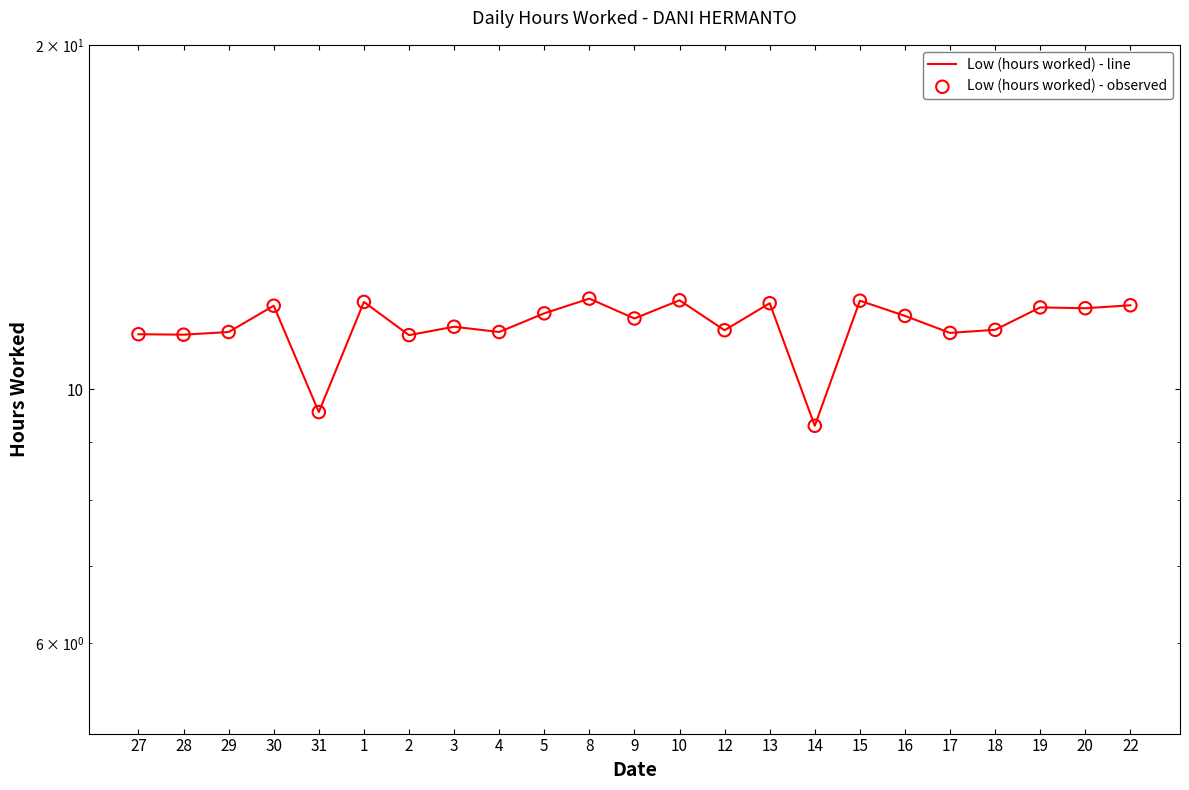

Which series has the largest total across all categories?

Low (hours worked) - line